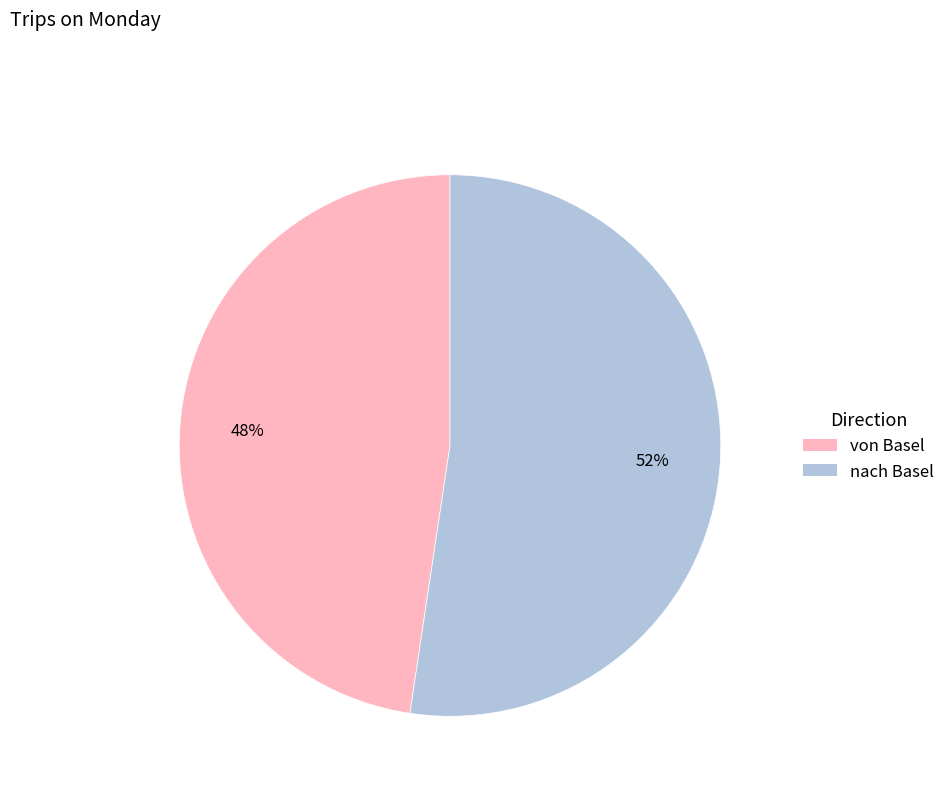

To the nearest percent, what percentage of the pie is von Basel?

48%